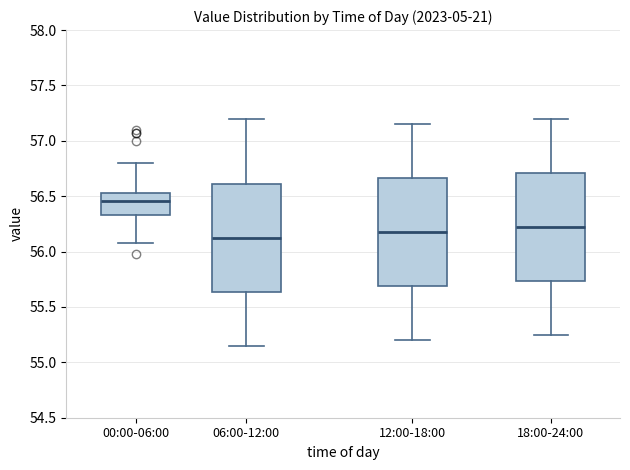

Where does the upper whisker of the box for 12:00-18:00 end on the y-axis? The values are not printed on the chart, so give them approximately, as read against the axis.

57.15